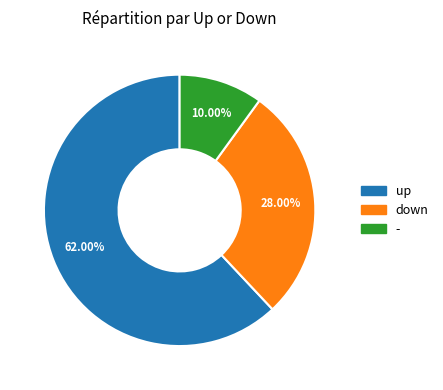

What percentage is the down slice, to the nearest percent?

28%